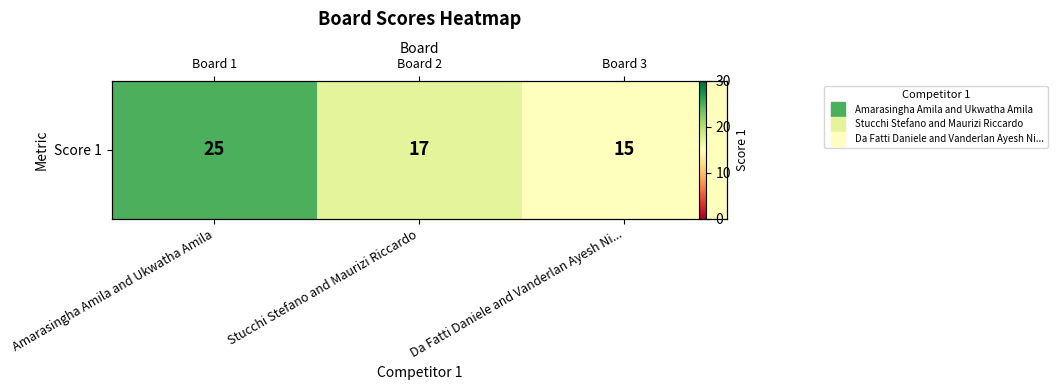

True or false: the data shows 21 at Da Fatti Daniele and Vanderlan Ayesh Ni....

False